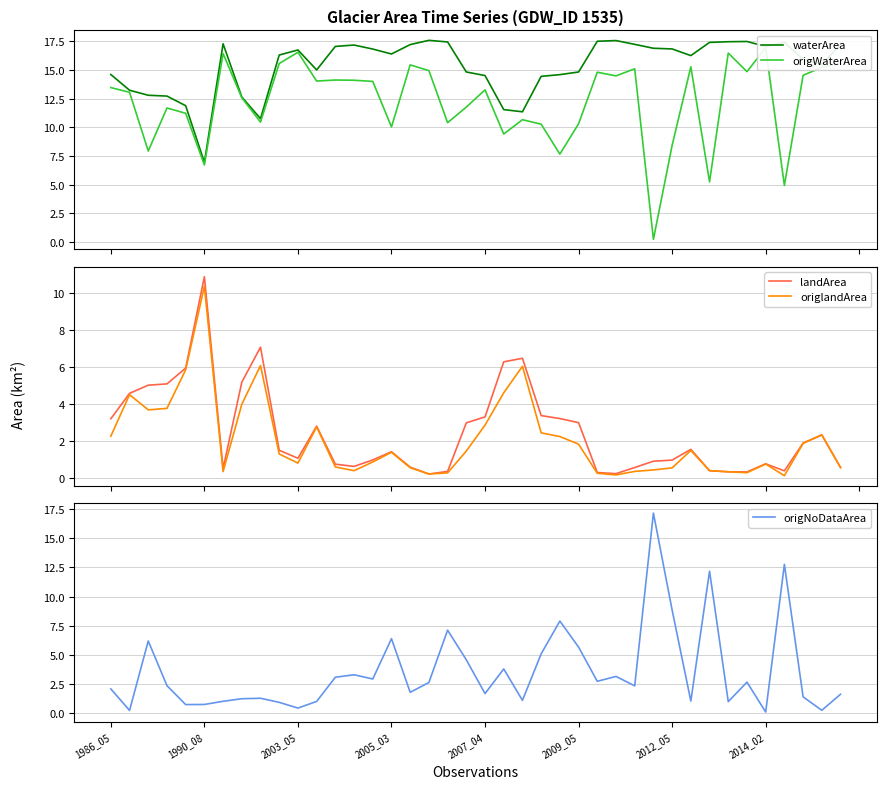

Which category has the lowest value across all series?

2014_02